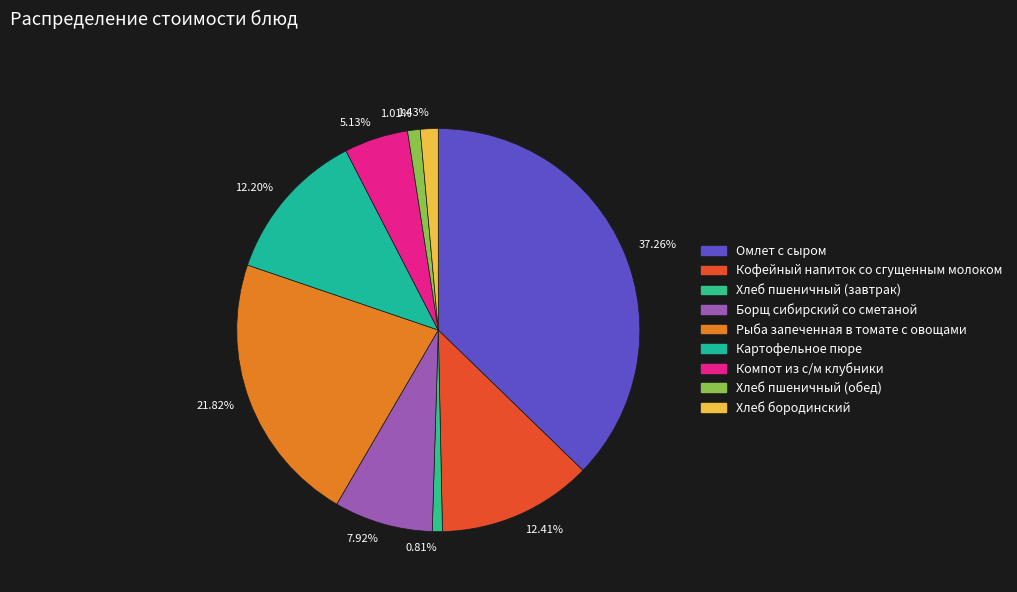

What is the largest slice in the pie chart?

37.26%